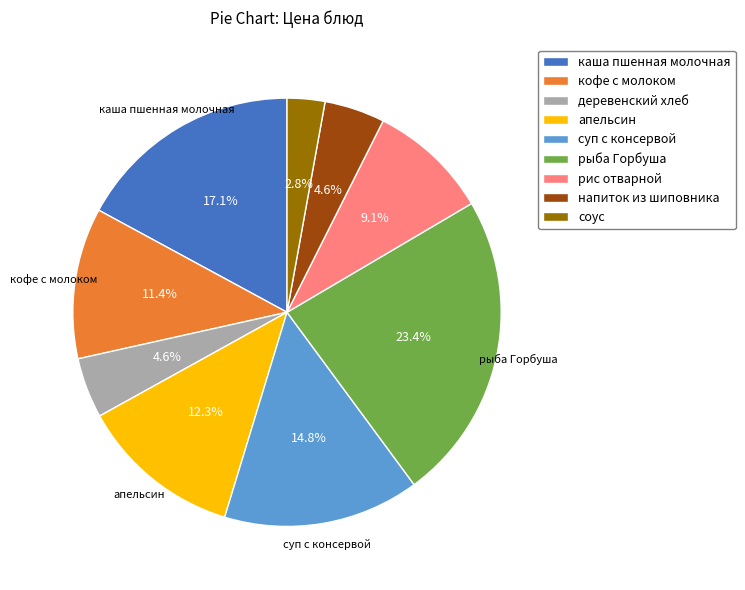

How many segments does this pie chart have?

9